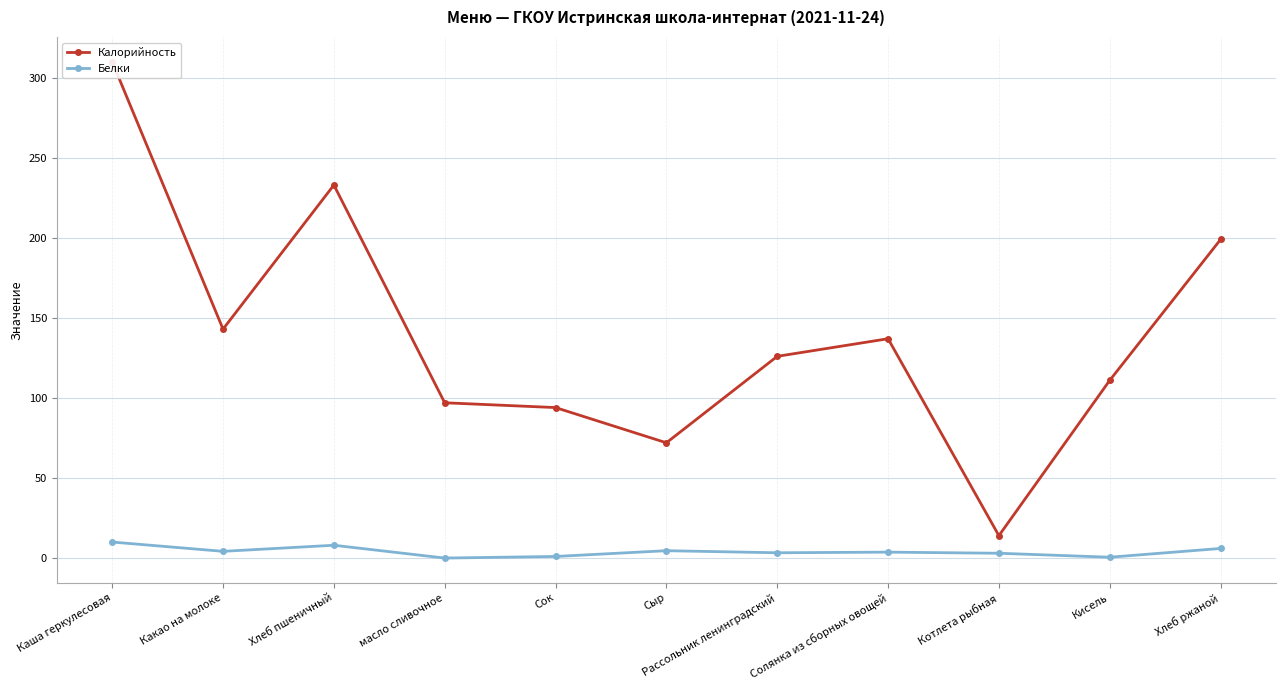

In Белки, how many points are higher than both neighbors (excluding endpoints)?

3